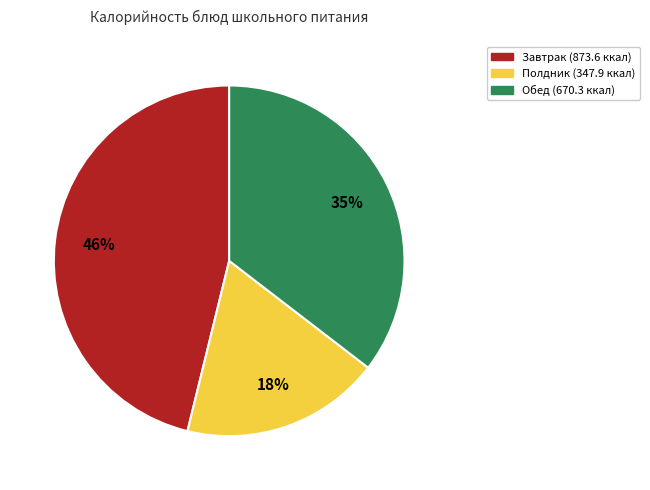

What is the largest slice in the pie chart?

Завтрак (873.6 ккал)